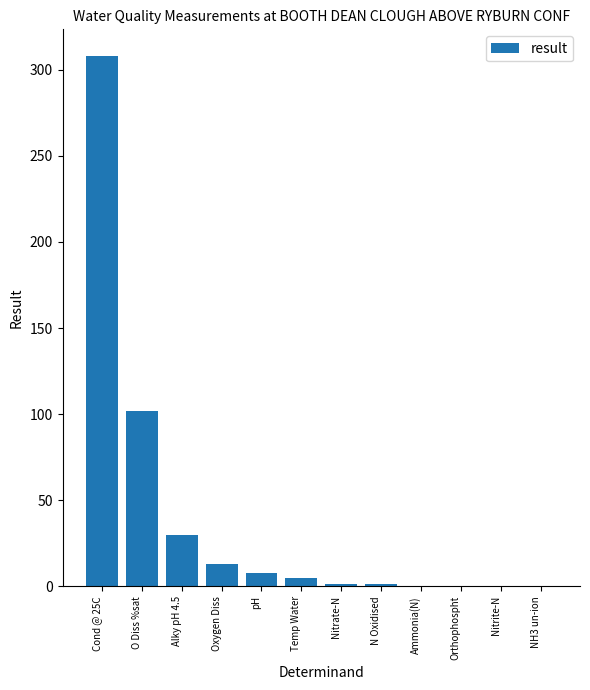

How many data points are above 4?

6